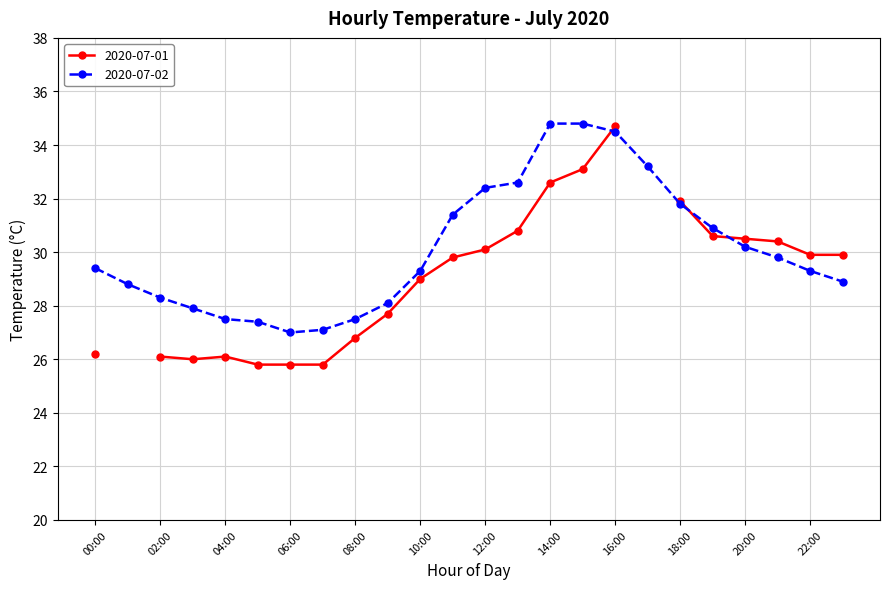

What position from the left is 06:00?

7